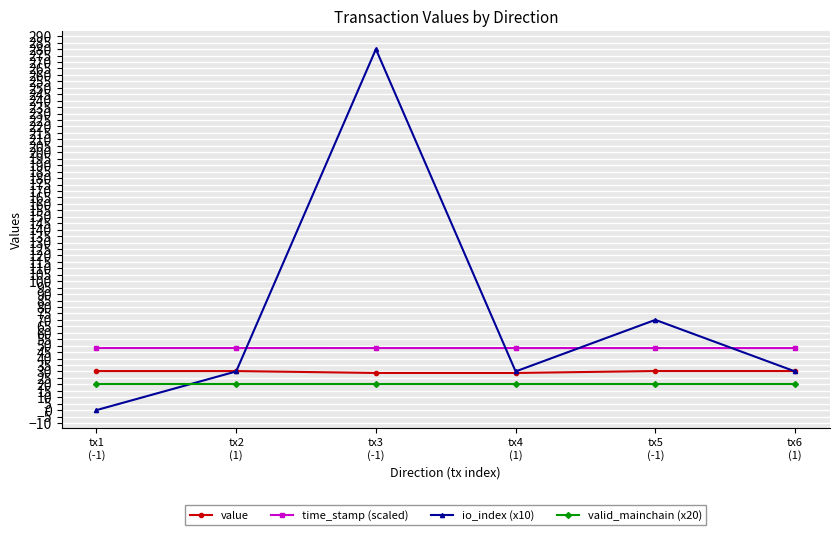

True or false: value and io_index (x10) cross at least once.

True